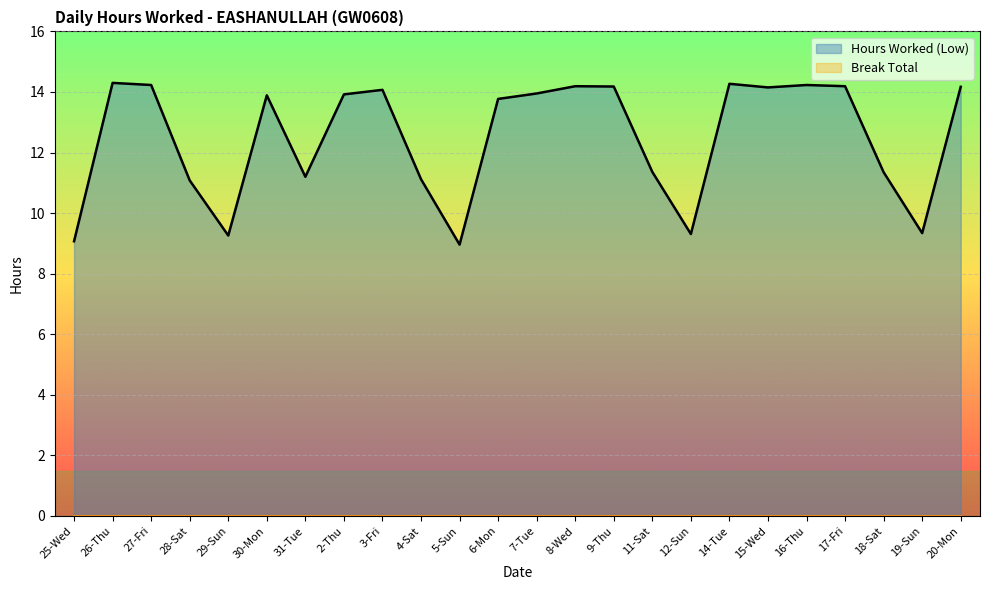

How many lines are shown in the chart?

2